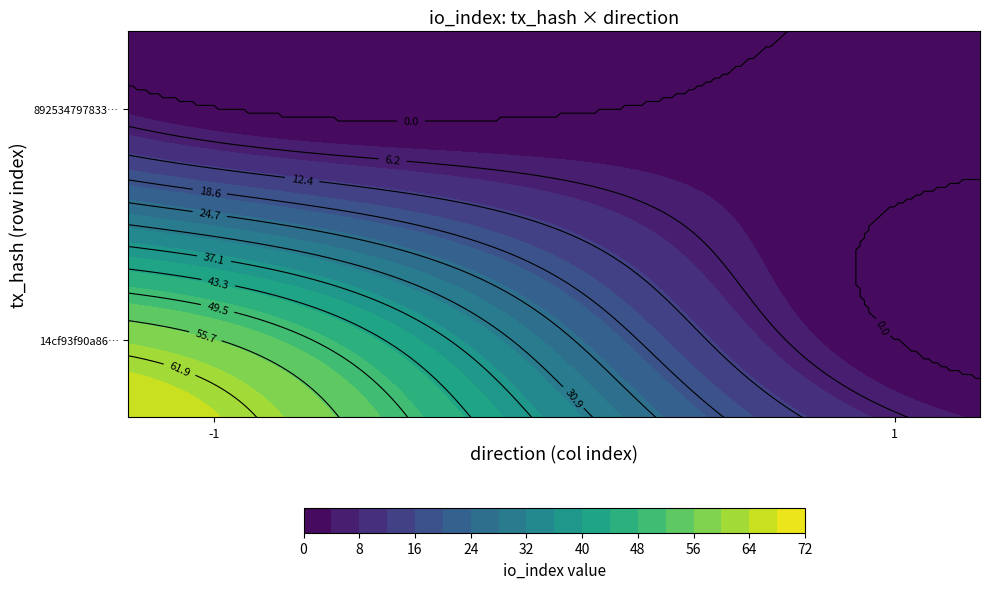

Is the value of 89253479783398895639a74f402e6db6313a520 at direction greater than the value of 14cf93f90a86ce27a63e7ec46cc12af576162a7 at io_index?

No